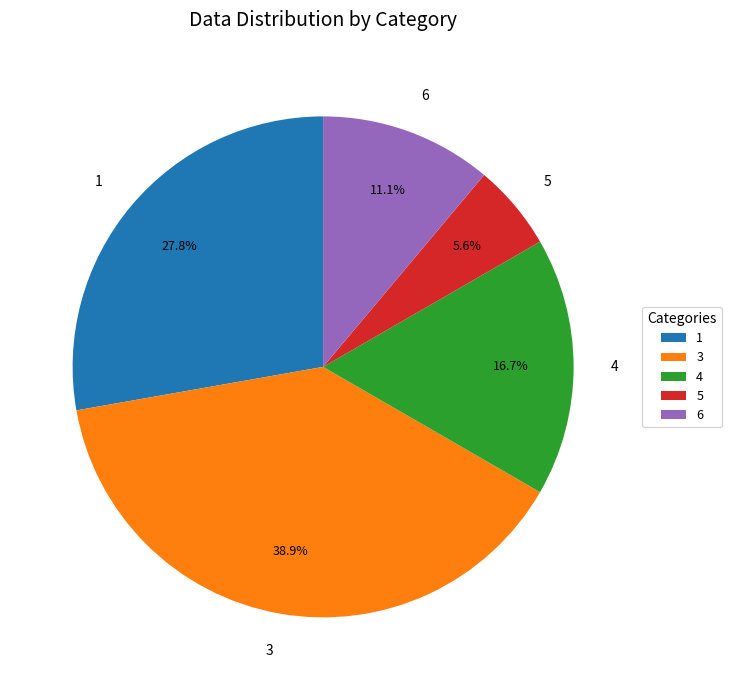

Is there a majority slice in this chart?

No